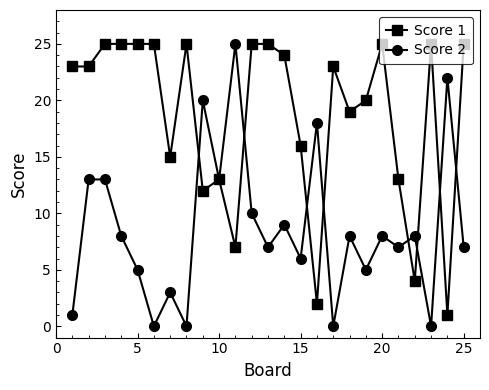

Rank the series by their average value, from lowest to highest.

Score 2, Score 1